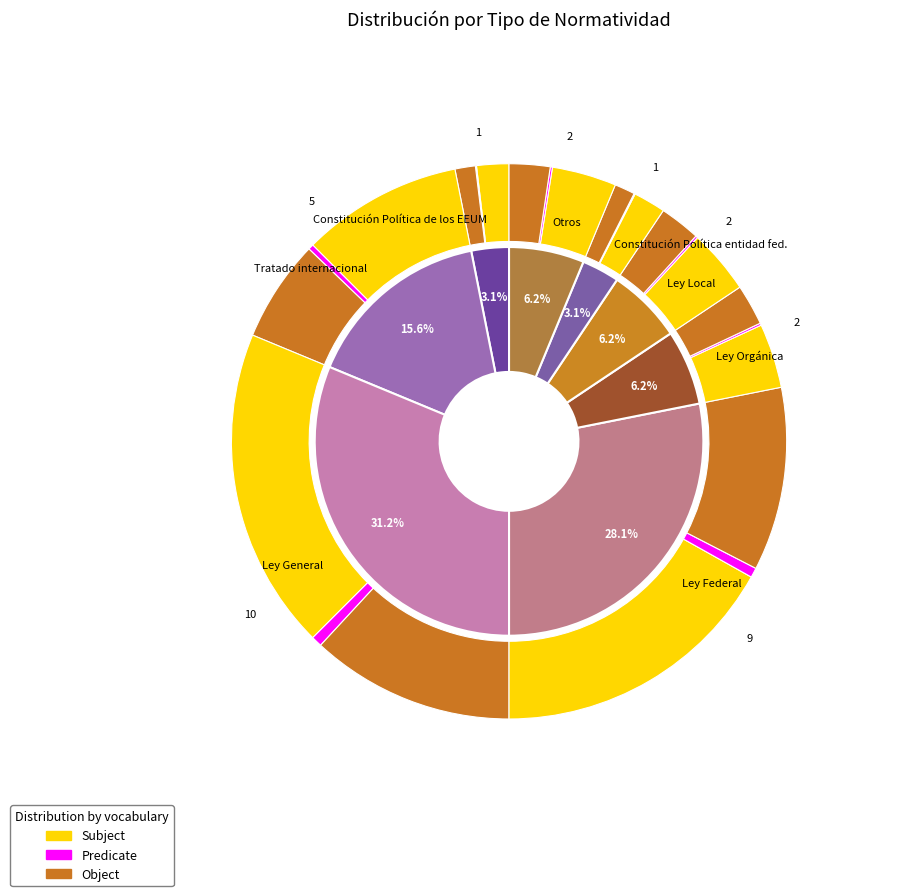

True or false: Tratado internacional accounts for 16% of the total.

True